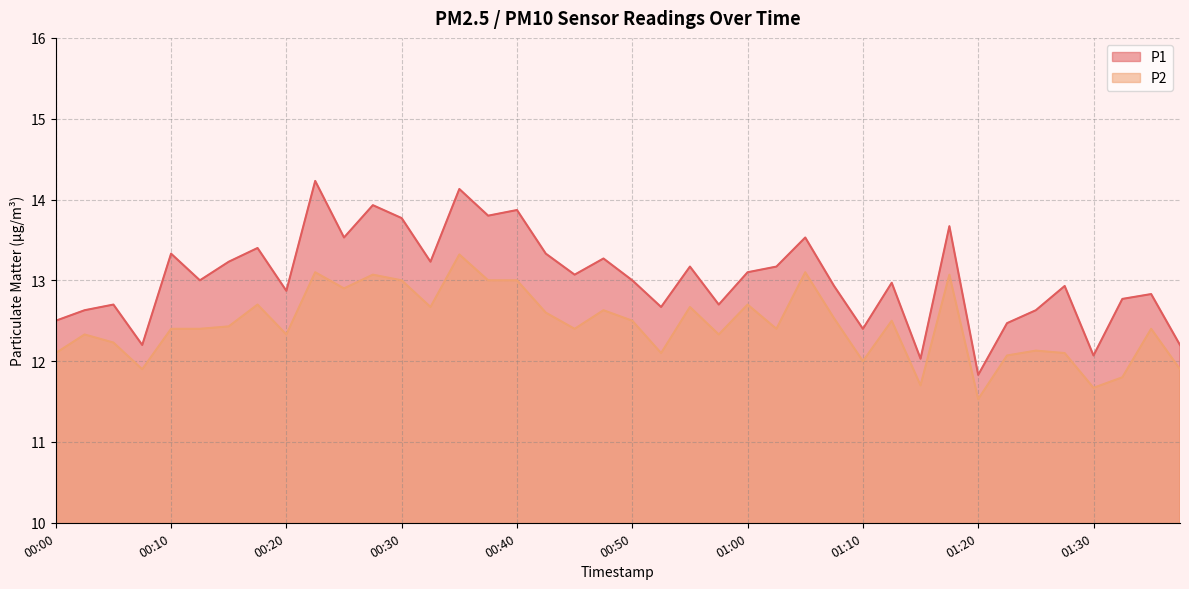

How many categories are shown in the chart?

40